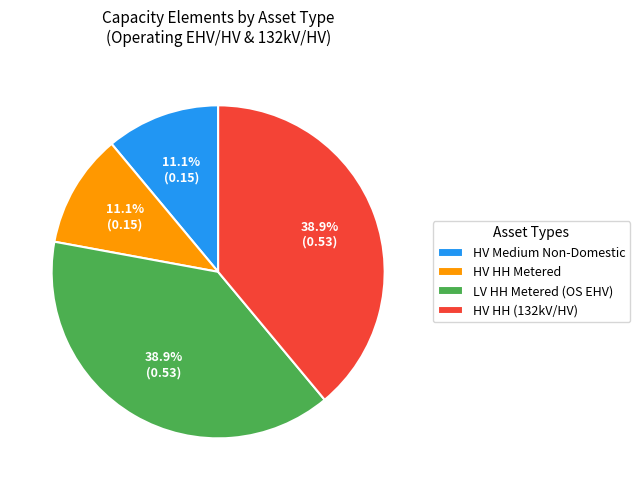

Between LV HH Metered (OS EHV) and HV Medium Non-Domestic, which is larger?

LV HH Metered (OS EHV)